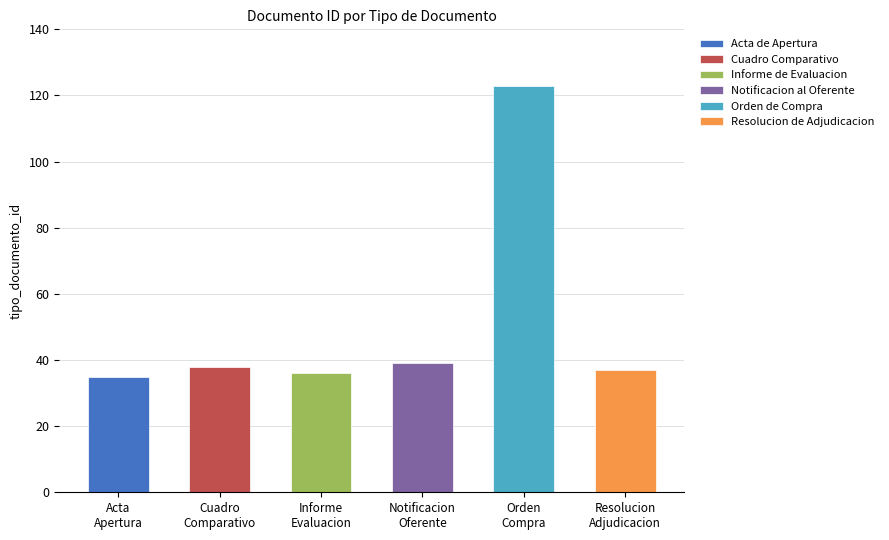

Rank the categories by value from highest to lowest.

Orden de Compra, Notificacion al Oferente, Cuadro Comparativo, Resolucion de Adjudicacion, Informe de Evaluacion, Acta de Apertura